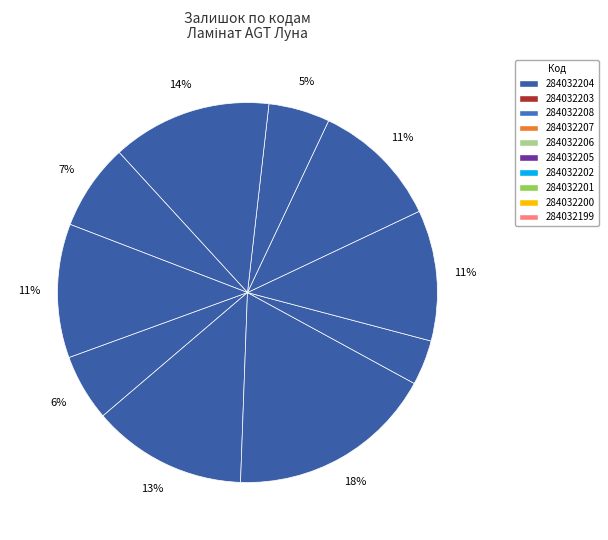

What is the ratio of the value at 284032207 to the value at 284032202?

0.7